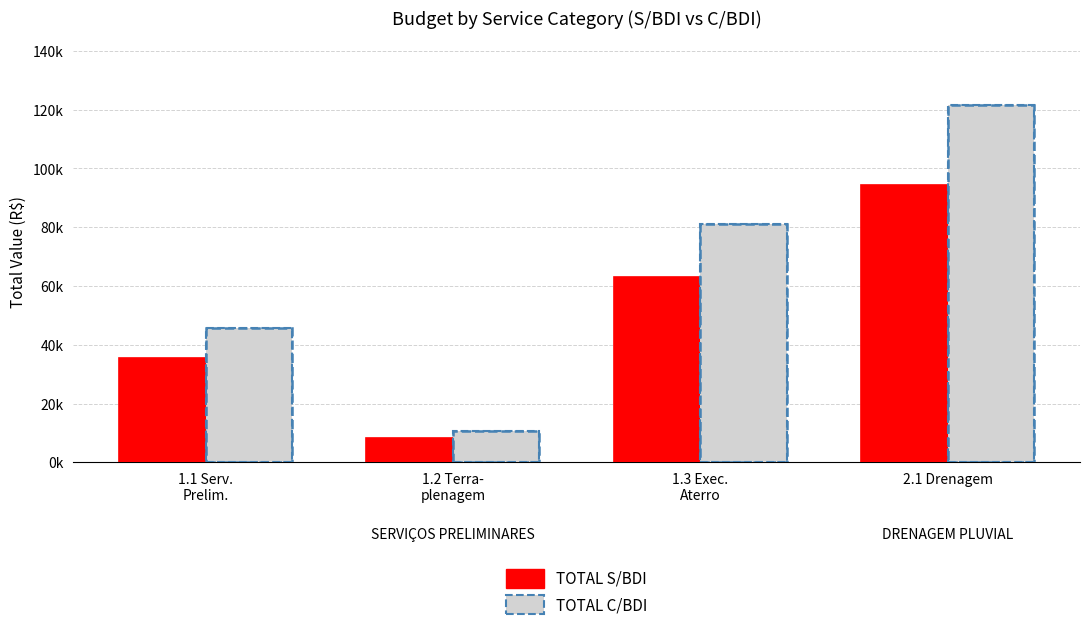

What is the greatest value displayed?

121546.3